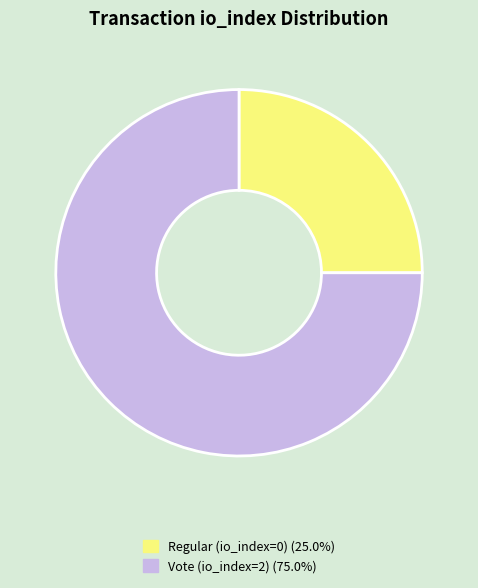

How many slices are in this pie chart?

2